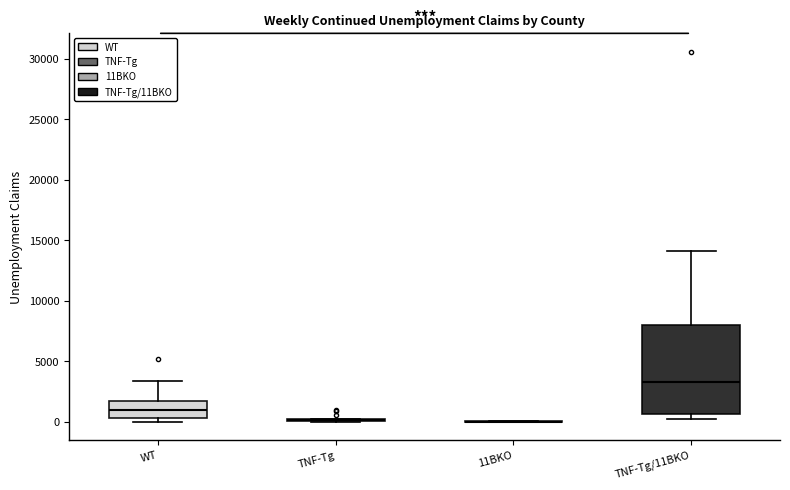

Reading left to right, transcribe this box plot: for each box, give where its median line is, the range the box spans, and where its two whiskers end, as read against the y-axis. The values are not printed on the chart, so give them approximately, as read against the axis.

WT: median 1000, box 500 to 1500, whiskers 0 to 3500
TNF-Tg: box collapsed to a line at 0, whiskers 0 to 0
11BKO: box collapsed to a line at 0, whiskers 0 to 0
TNF-Tg/11BKO: median 3500, box 500 to 8000, whiskers 0 to 14000